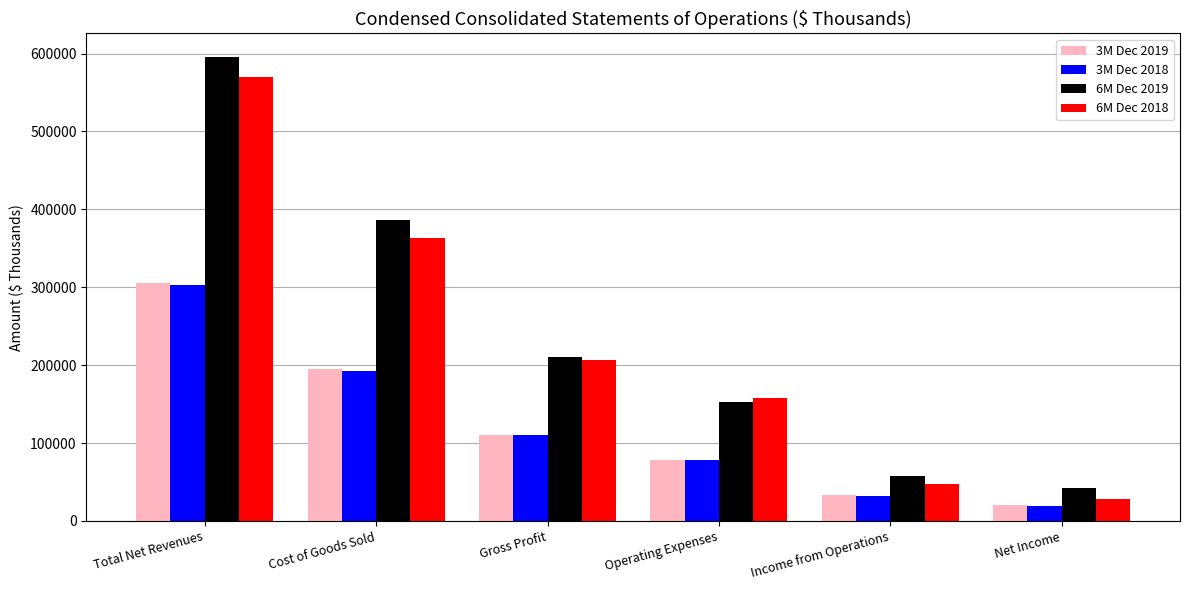

What is the average value of the 6M Dec 2018 series?

228946